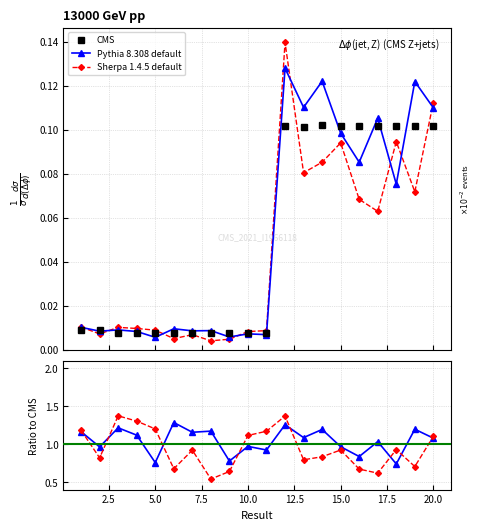

What is the average value of the Sherpa 1.4.5 default series?

0.9